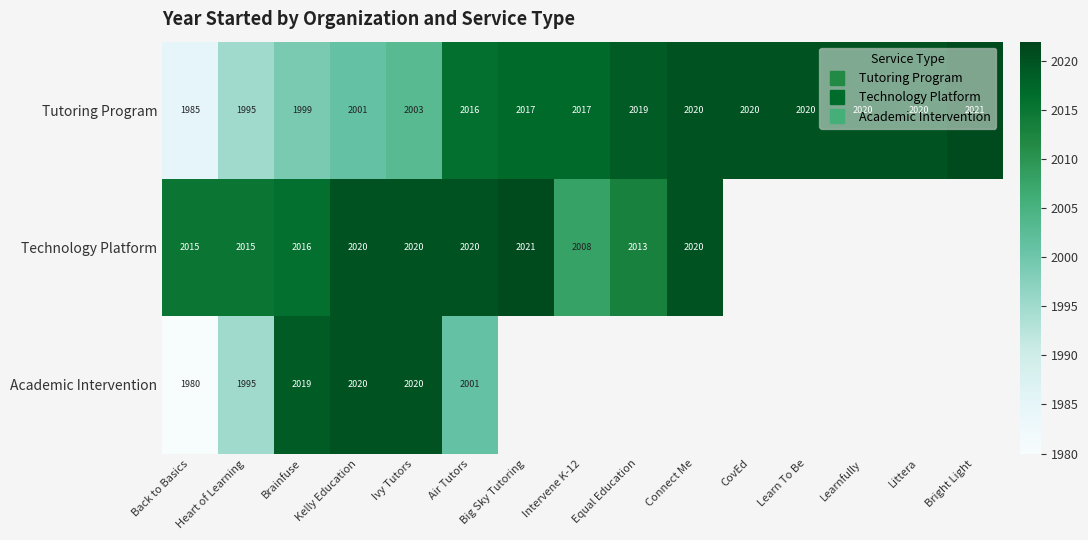

Is the value of Technology Platform at Kelly Education greater than the value of Tutoring Program at Connect Me?

No